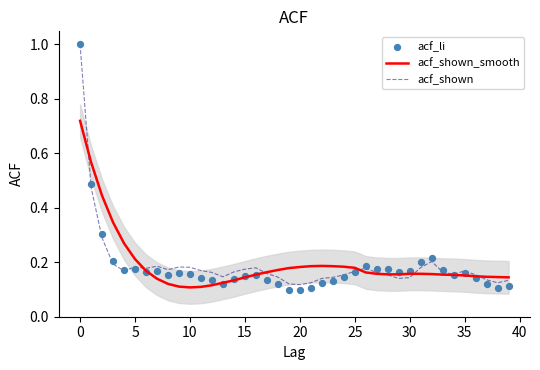

What are all the series names shown in the legend?

acf_shown_smooth, acf_shown, acf_li